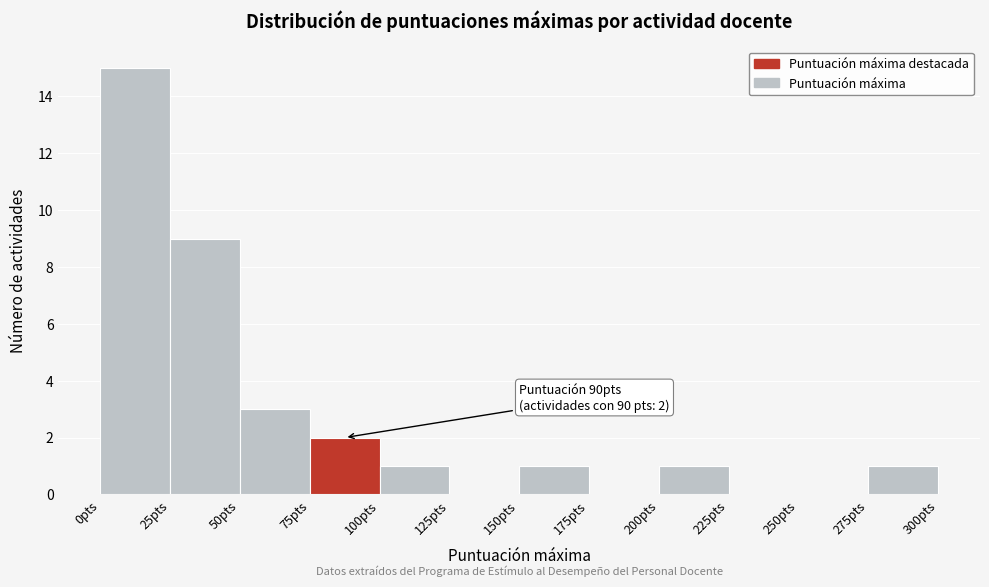

Over which range of the x-axis is the bar tallest?

0 to 25